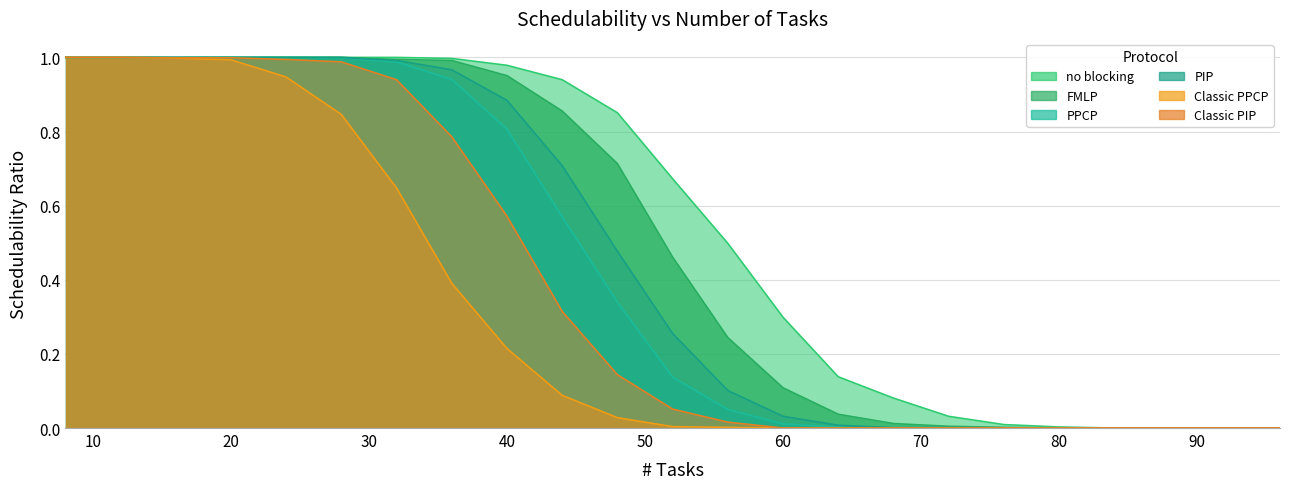

List the series in order of their peak value, highest first.

FMLP, no blocking, PPCP, Classic PPCP, PIP, Classic PIP